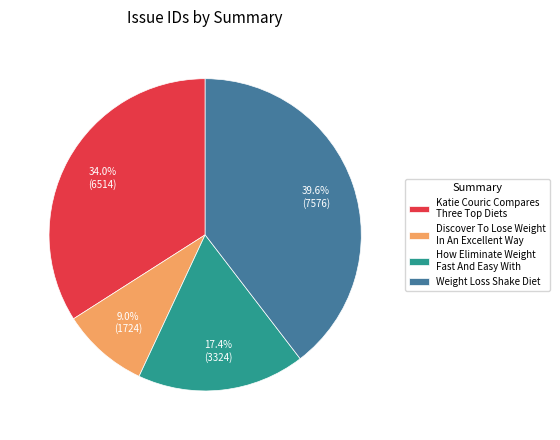

What percentage is the How Eliminate Weight Fast And Easy With slice, to the nearest percent?

17%